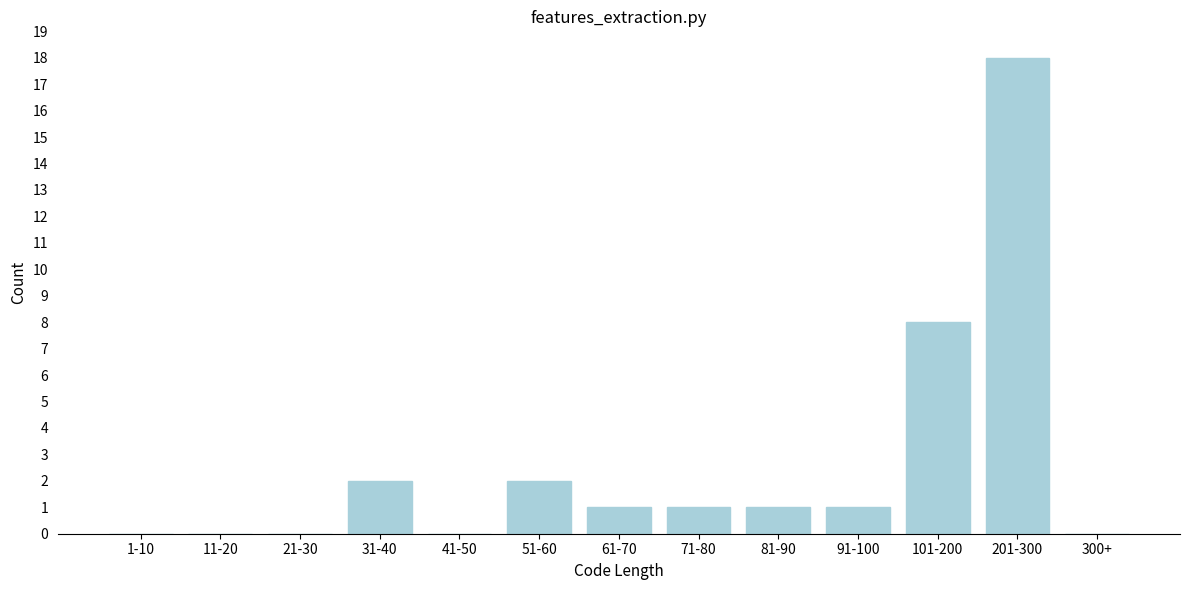

Reading left to right, list all the values displayed in this chart.

1-10=0	11-20=0	21-30=0	31-40=2	41-50=0	51-60=2	61-70=1	71-80=1	81-90=1	91-100=1	101-200=8	201-300=18	300+=0